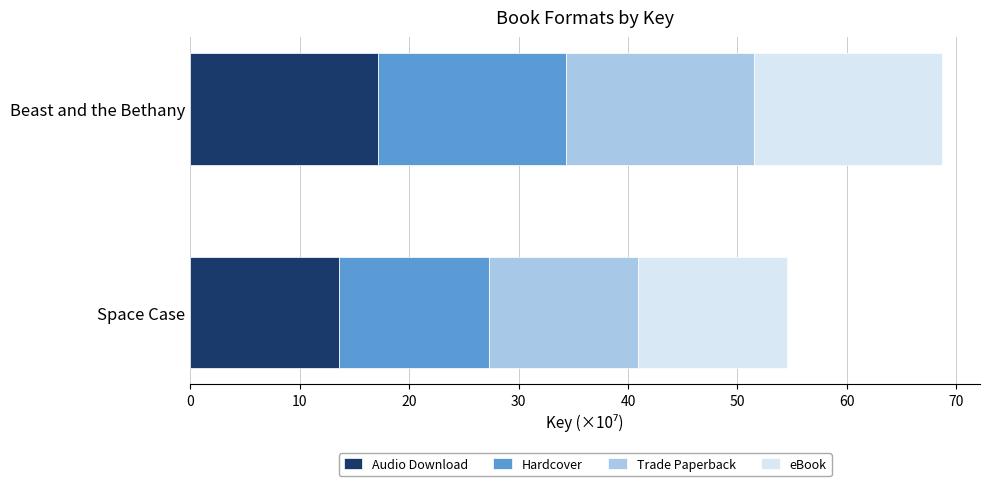

Is it true that Audio Download equals 19.8 at Space Case?

False